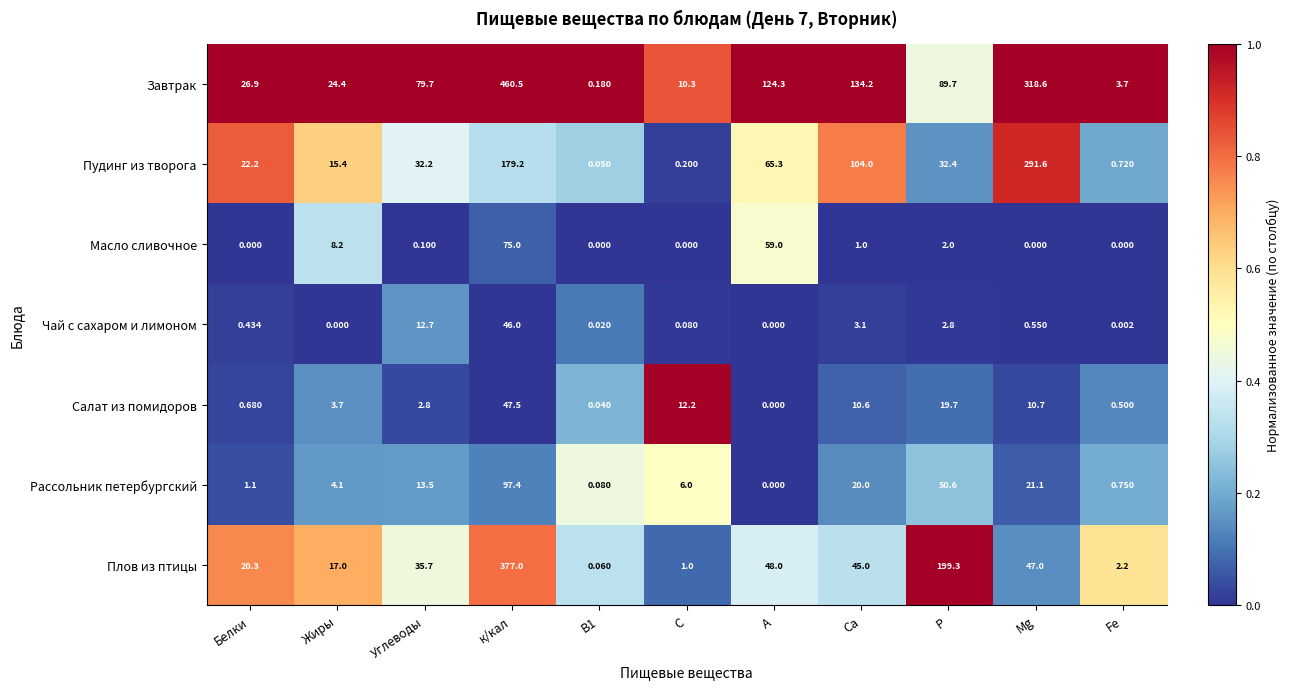

Which series changed the most between Жиры and С?

Плов из птицы